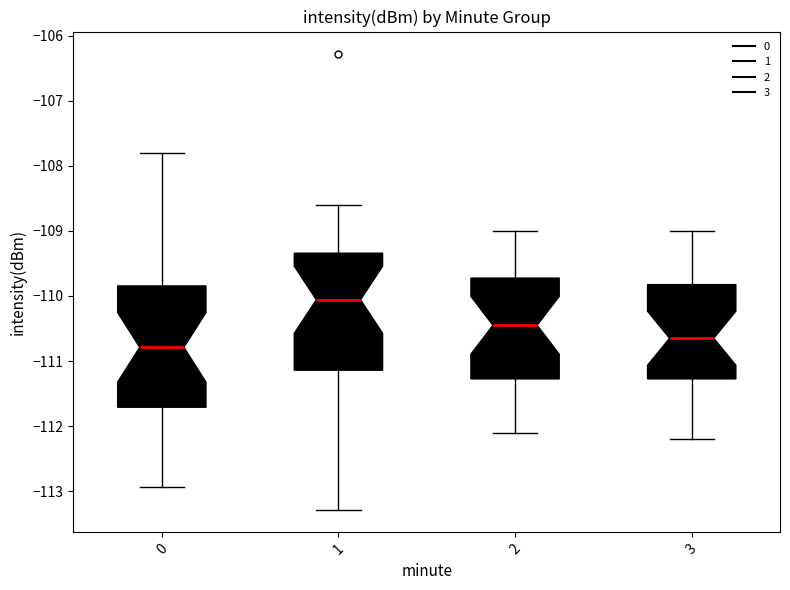

Reading left to right, transcribe this box plot: for each box, give where its median line is, the range the box spans, and where its two whiskers end, as read against the y-axis. The values are not printed on the chart, so give them approximately, as read against the axis.

0: median -110.8, box -111.7 to -109.8, whiskers -112.9 to -107.8
1: median -110.1, box -111.1 to -109.3, whiskers -113.3 to -108.6
2: median -110.4, box -111.3 to -109.7, whiskers -112.1 to -109.0
3: median -110.6, box -111.3 to -109.8, whiskers -112.2 to -109.0